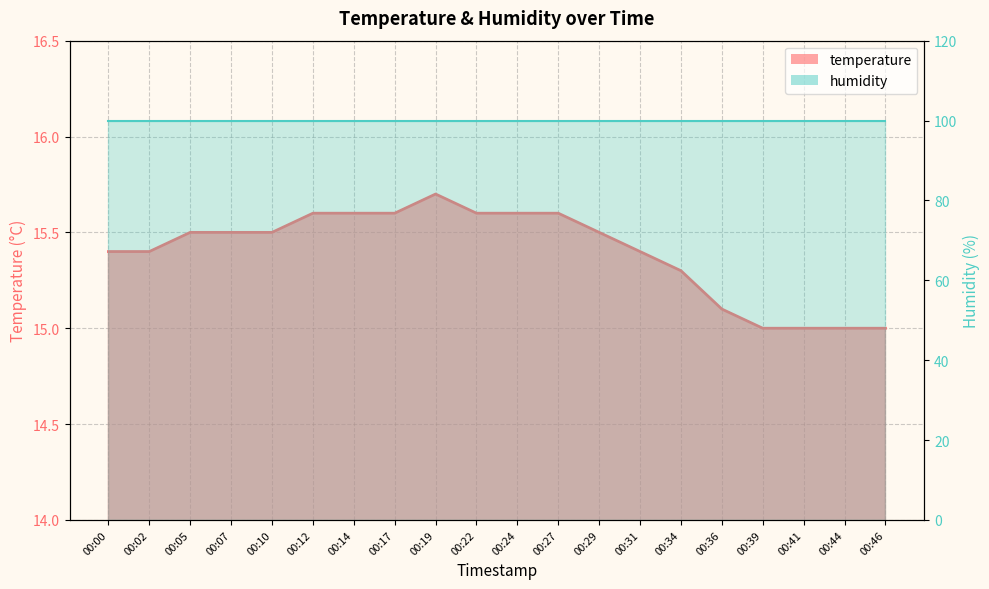

What is the maximum value shown in the chart?

15.7